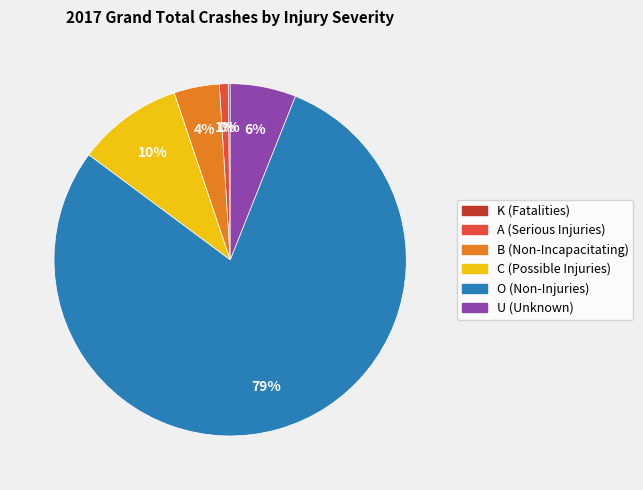

Do B (Non-Incapacitating) and O (Non-Injuries) together represent more than half of the pie?

Yes